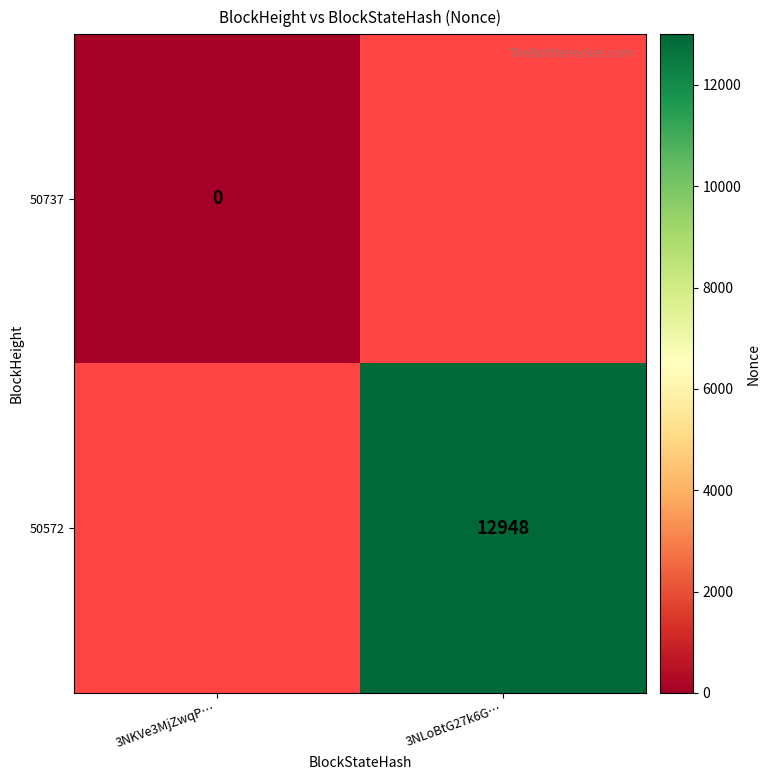

Count the number of data series in this chart.

2